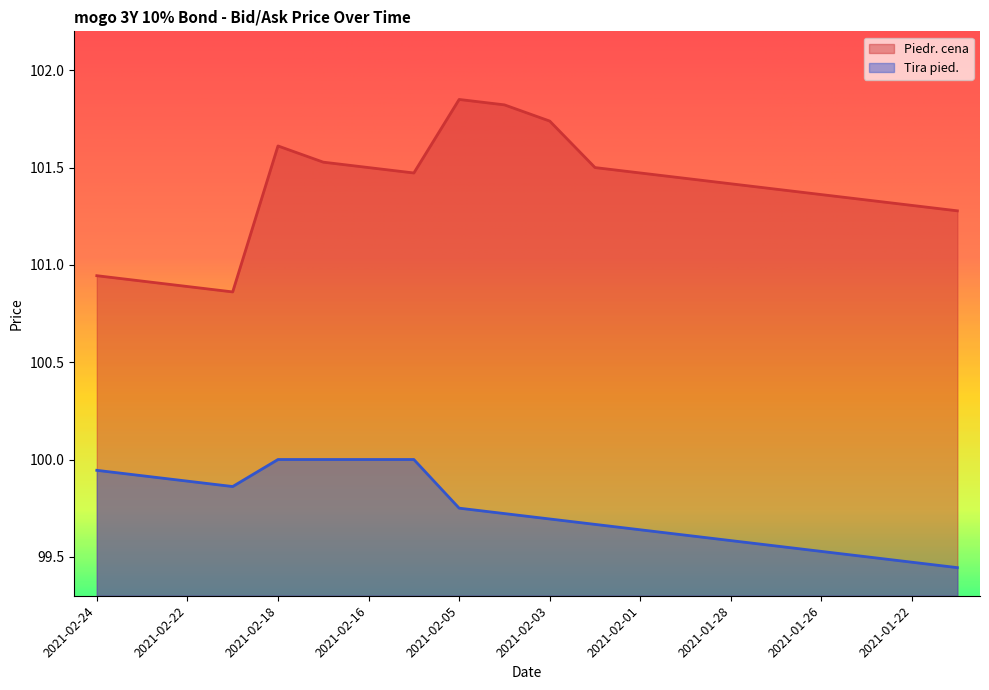

What is the label of the 20th point from the right?

2021-02-24